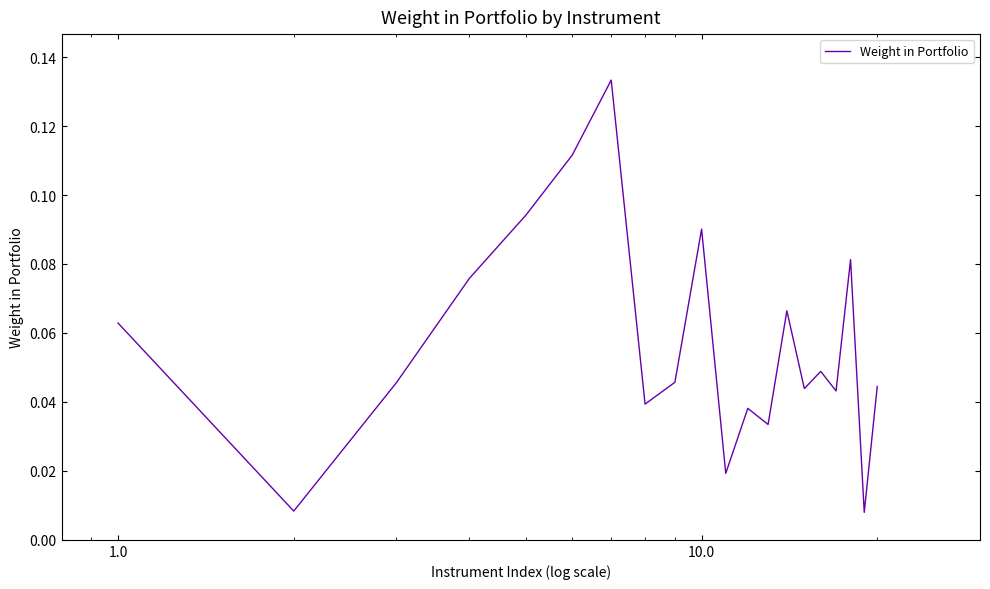

What is the greatest value displayed?

0.1